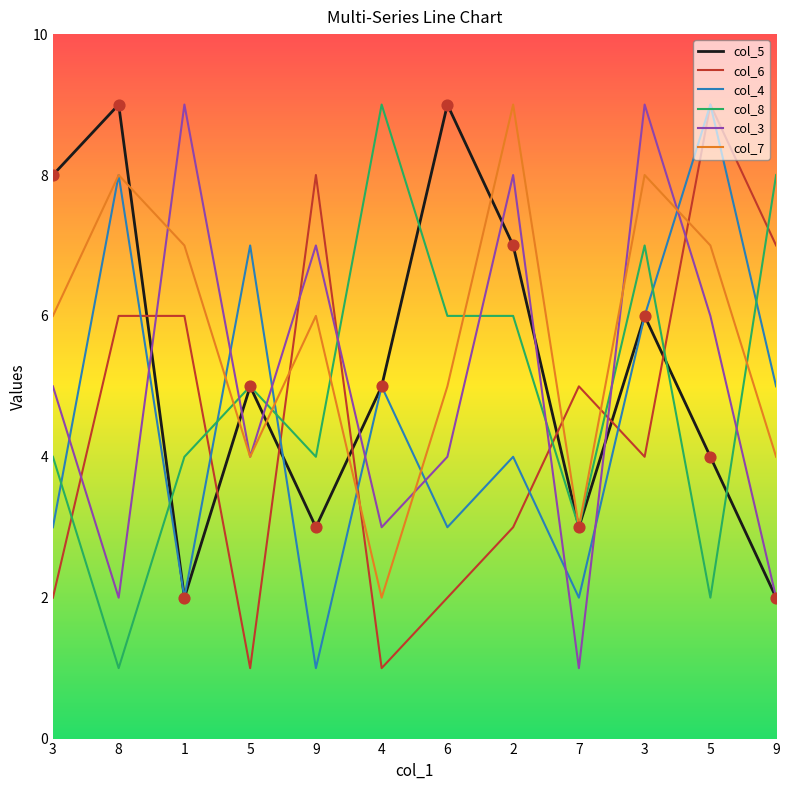

What is the total value across all series at 5?

26